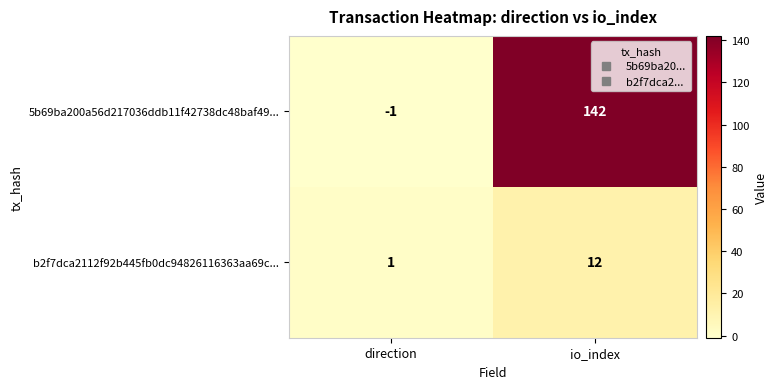

The value of 5b69ba200a56d217036ddb11f42738dc48baf49... at direction is -1. True or false?

True